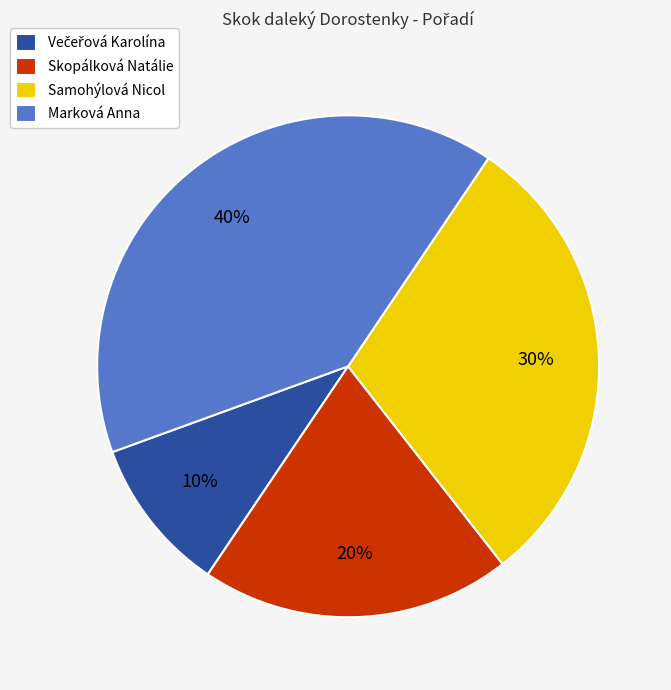

True or false: Skopálková Natálie accounts for 20% of the total.

True